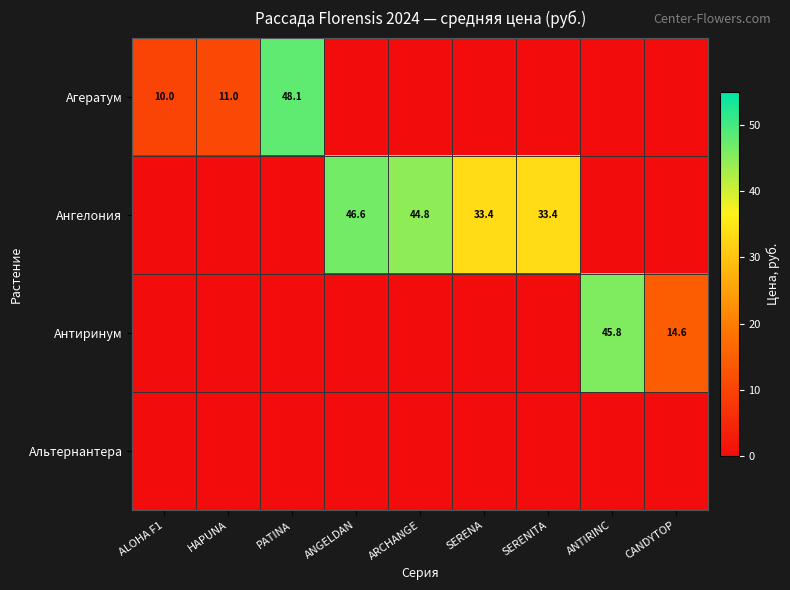

The value of Антиринум at ANTIRINC is 45.8. True or false?

True